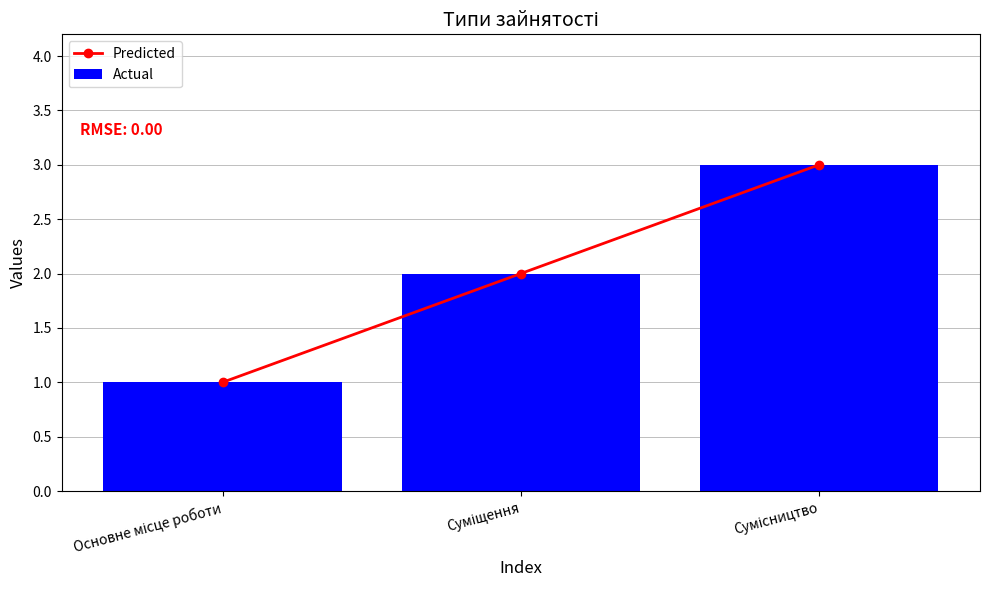

What is the average value of the Predicted series?

2